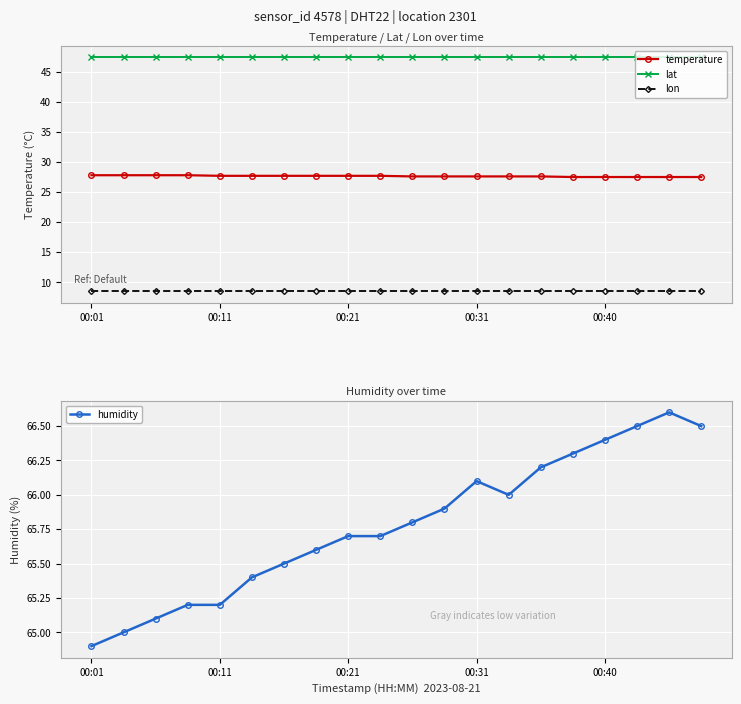

True or false: lat and temperature intersect in this chart.

False